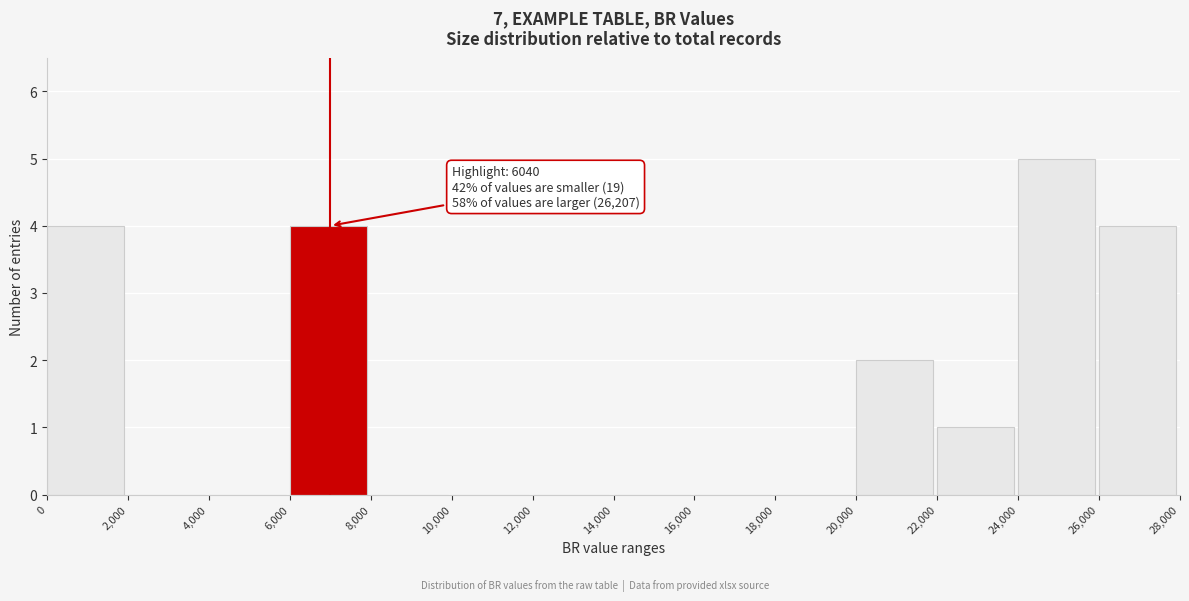

Which range on the x-axis has the tallest bar?

24,000 to 26,000